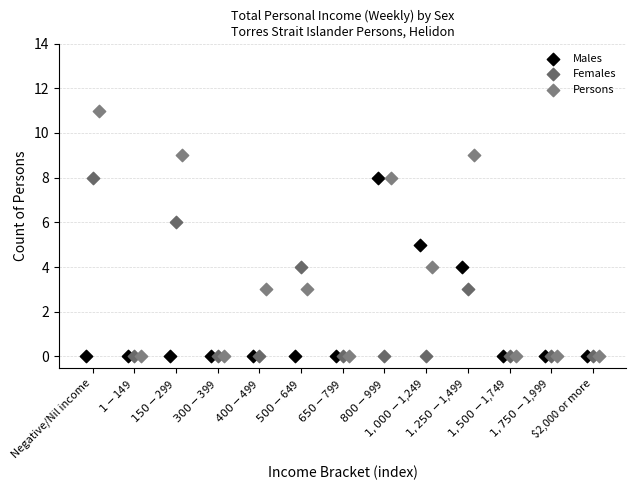

Which series has the widest spread of Y values?

Persons